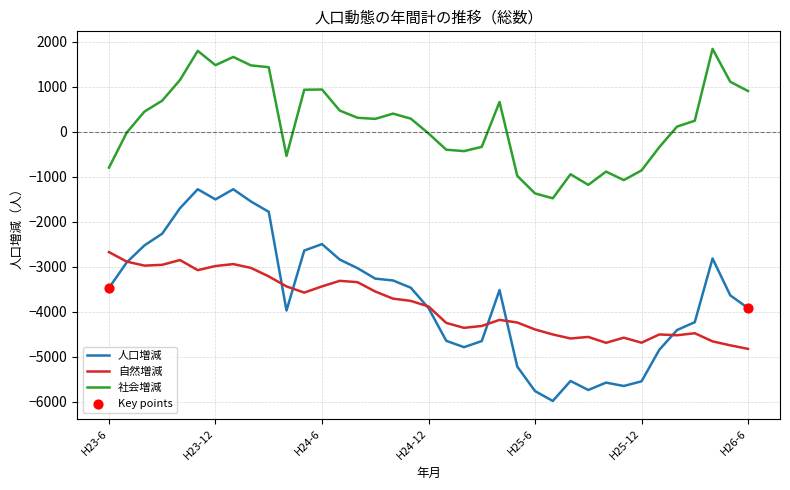

Which series has the largest total across all categories?

社会増減